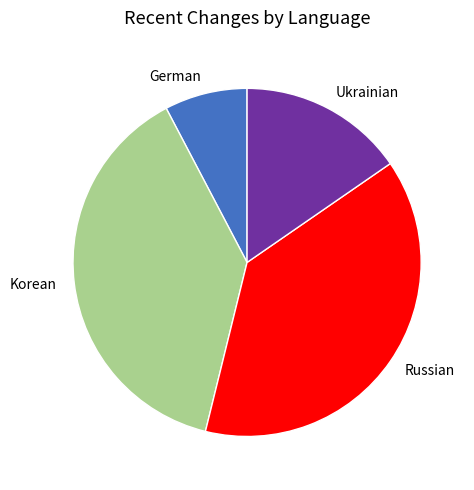

The Korean slice represents 45% of the pie. True or false?

False